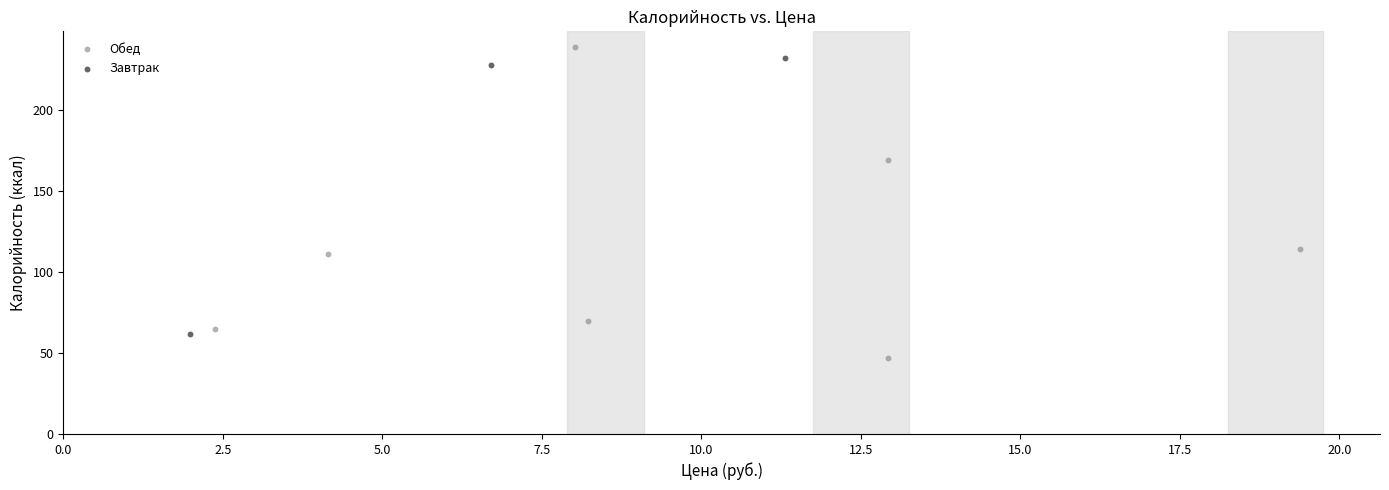

Which series reaches the minimum Y coordinate?

Обед